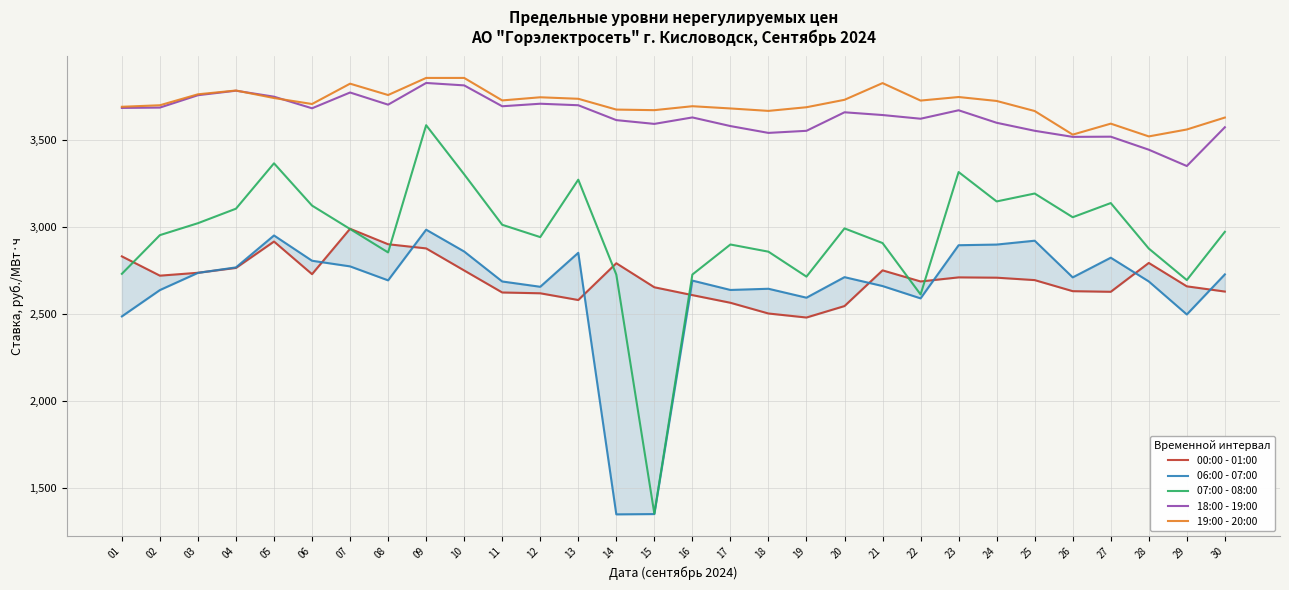

Which category has the highest value in the 07:00 - 08:00 series?

09